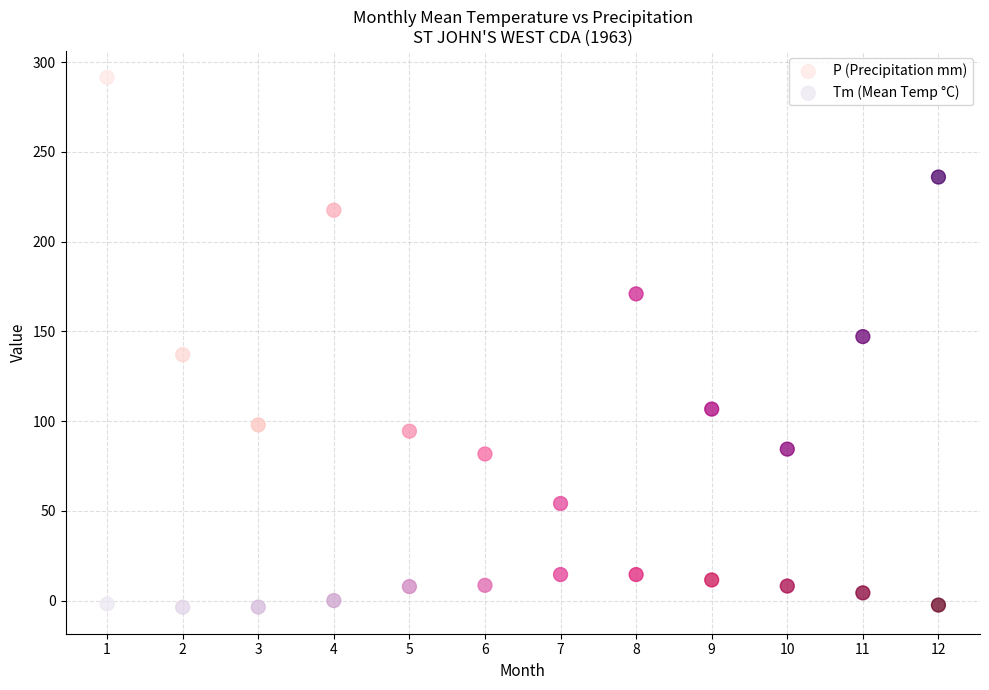

Across all data points, what is the range of X values (max minus min)?

11.0